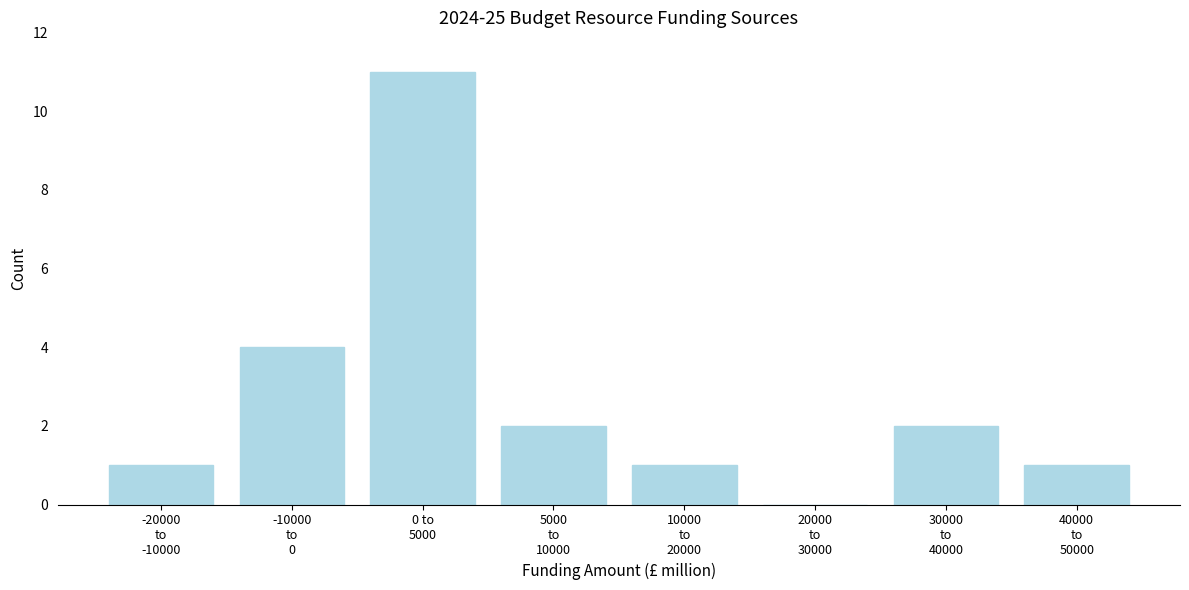

What is the greatest value displayed?

11